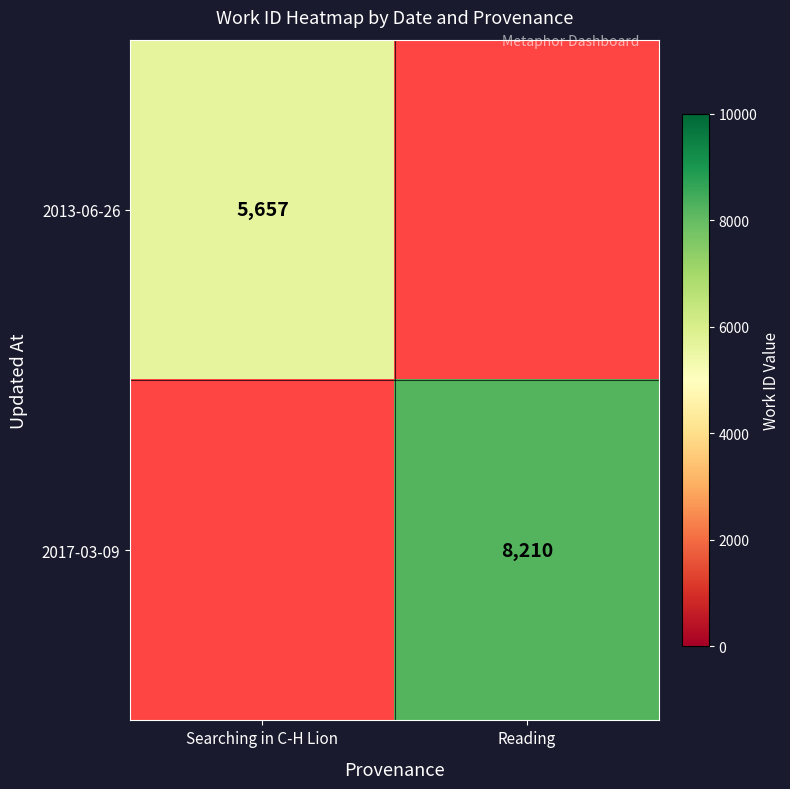

The value of 2017-03-09 at Reading is 8210. True or false?

True